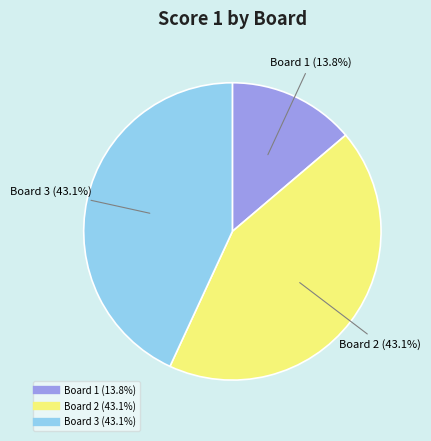

Do Board 3 and Board 2 together represent more than half of the pie?

Yes